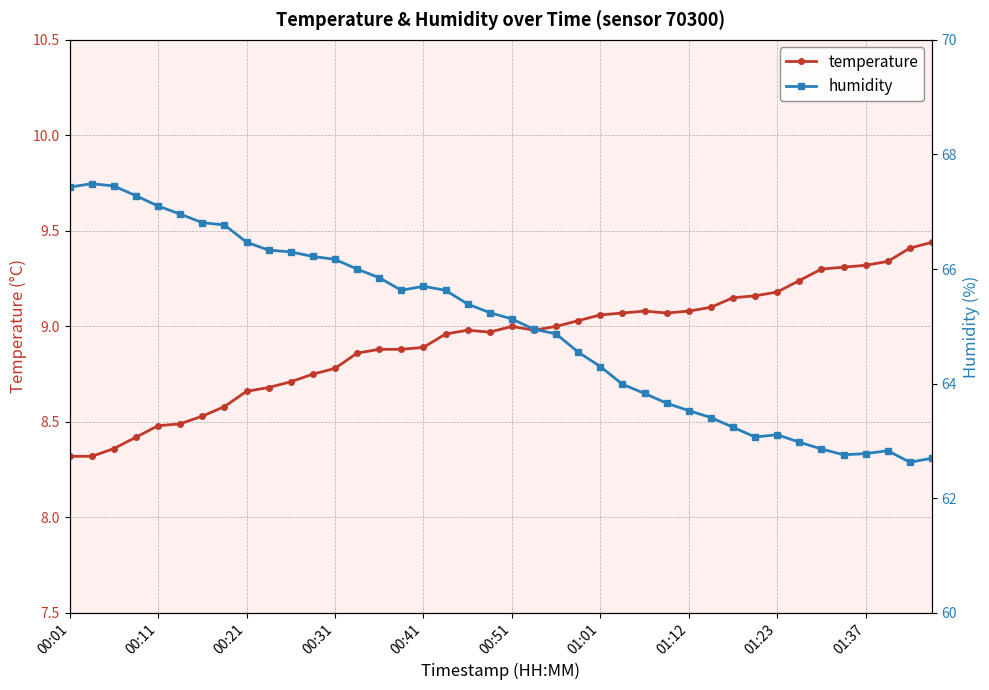

What is the total value across all series at 29?

72.5